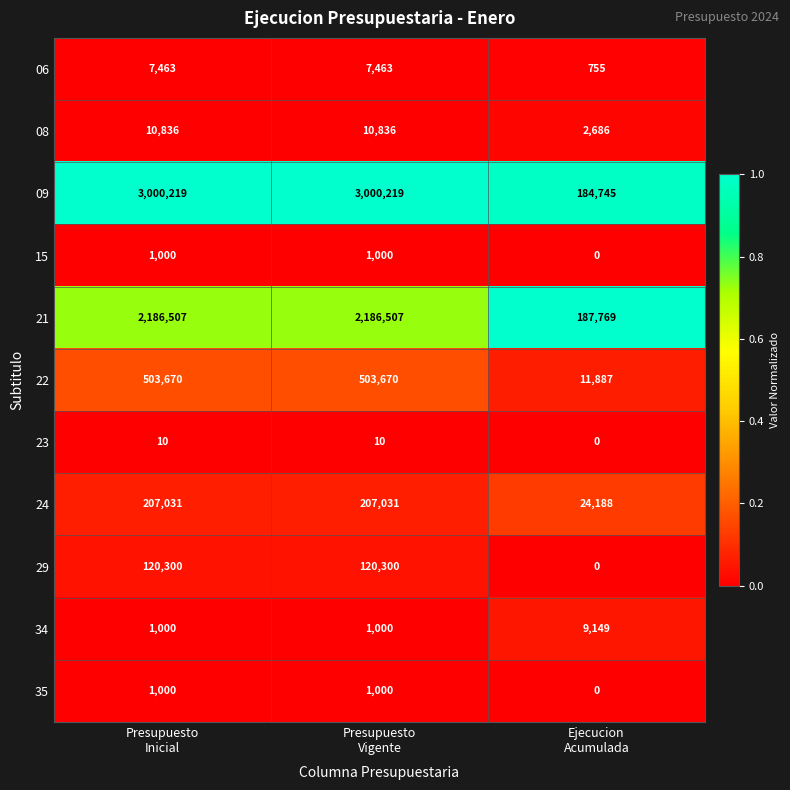

What is the greatest value displayed?

3000219